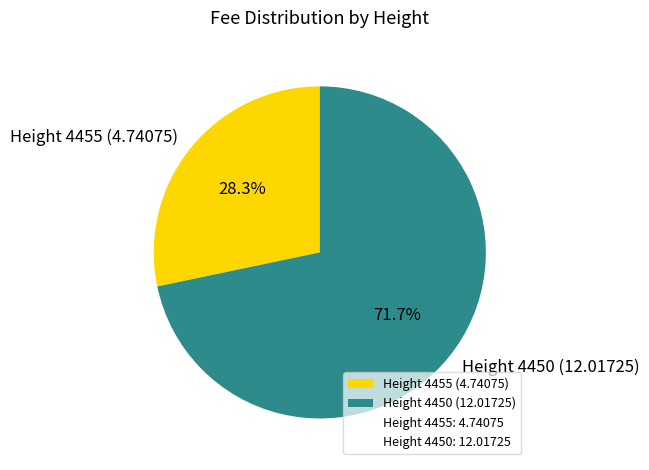

How many slices are in this pie chart?

2